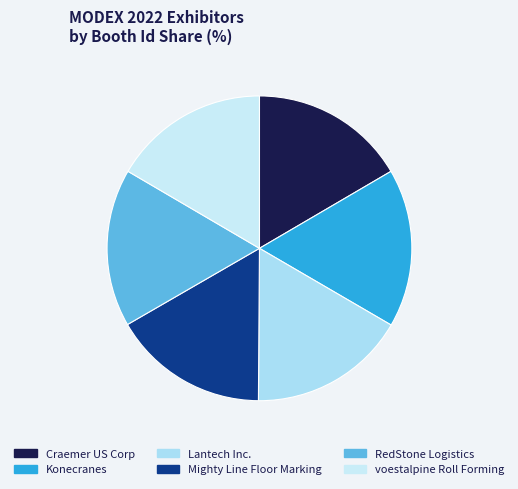

Combined, do Mighty Line Floor Marking and Konecranes account for over 50%?

No